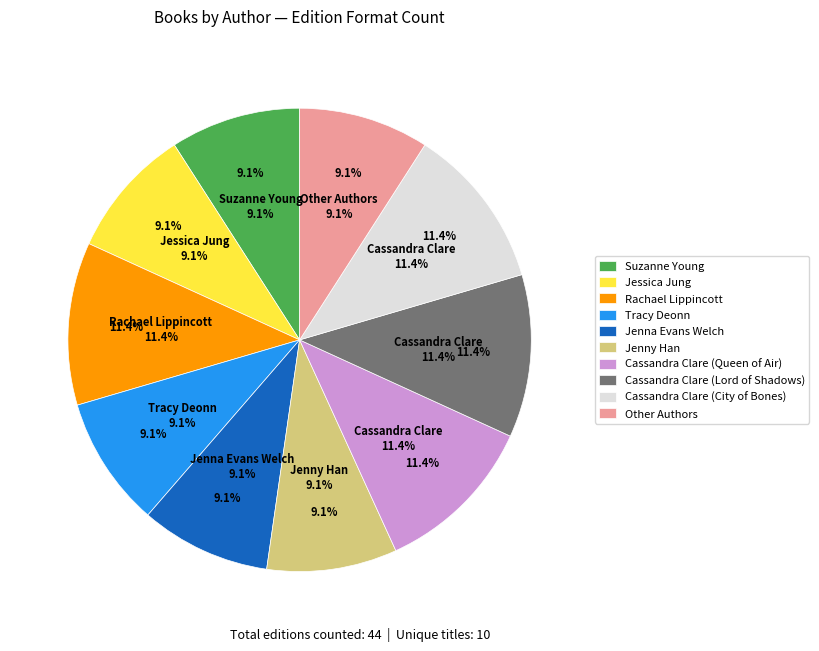

Approximately how many times larger is the value at Rachael Lippincott compared to Cassandra Clare (City)?

1.0